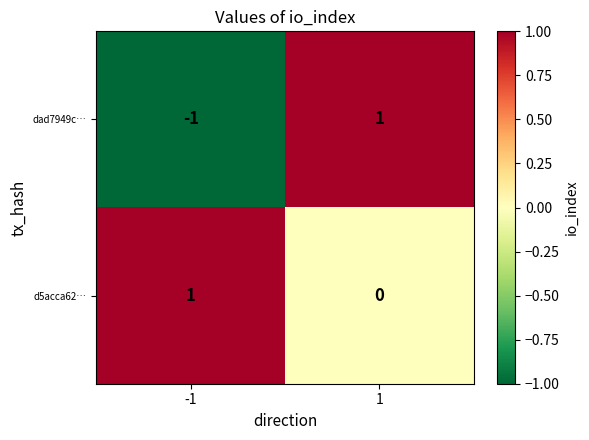

Which label corresponds to the smallest value in the chart?

-1